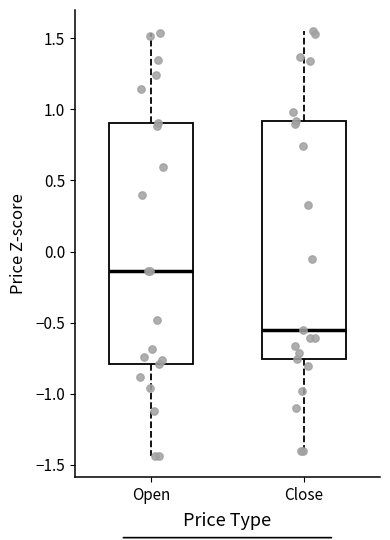

Reading left to right, read every box against the y-axis: the position of its median line, the range the box covers, and the ends of its whiskers. The values are not printed on the chart, so give them approximately, as read against the axis.

Open: median -0.15, box -0.80 to 0.90, whiskers -1.45 to 1.55
Close: median -0.55, box -0.75 to 0.90, whiskers -1.40 to 1.55